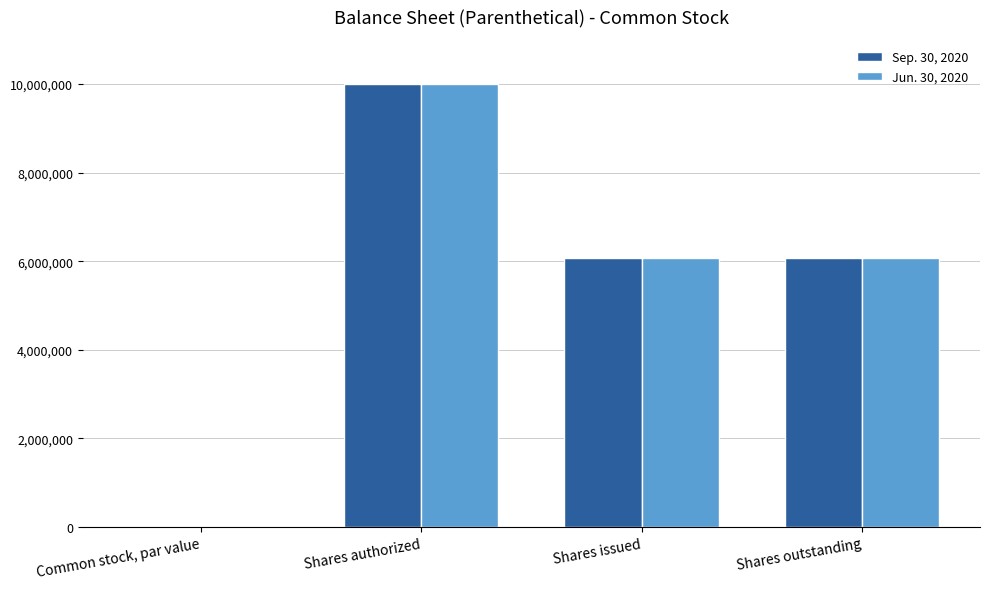

Which category has the highest value in the Jun. 30, 2020 series?

Shares authorized